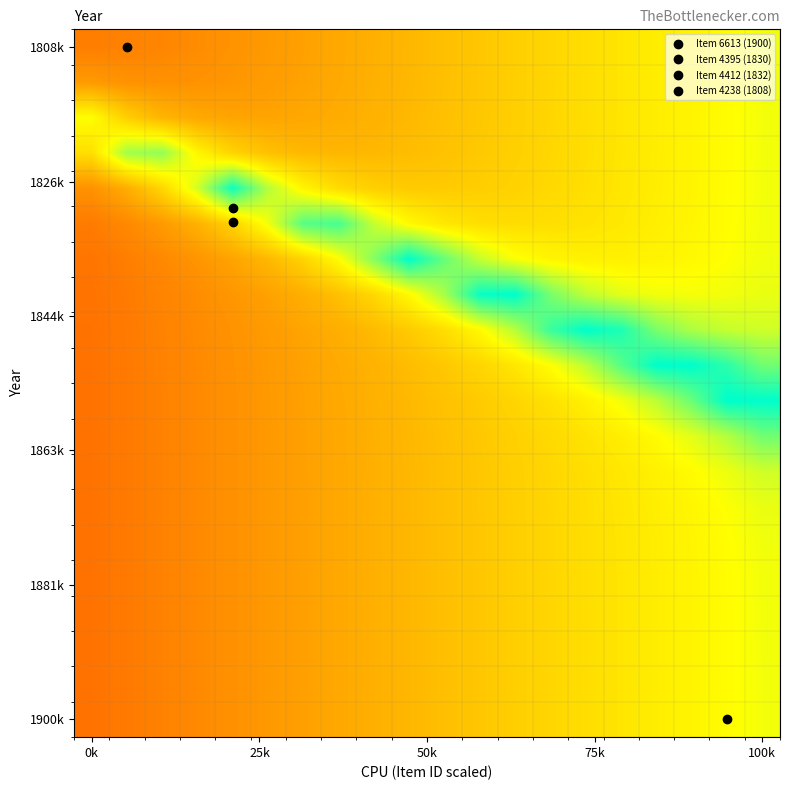

What is the smallest value displayed?

0.3